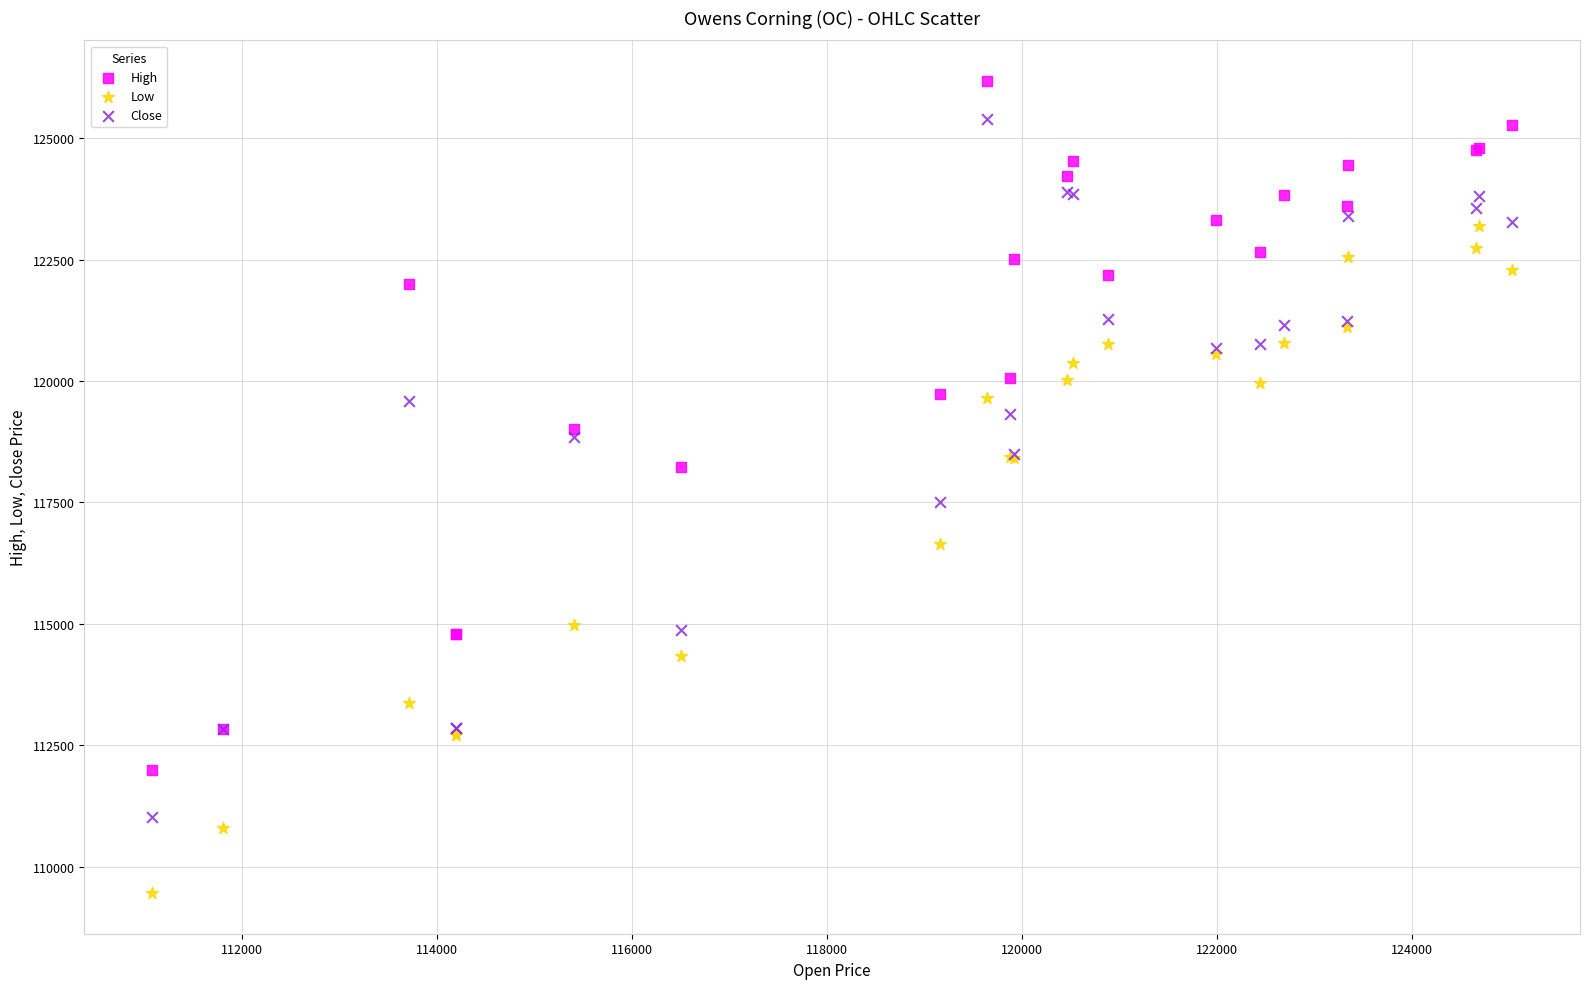

Which series contains the lowest Y value?

Low